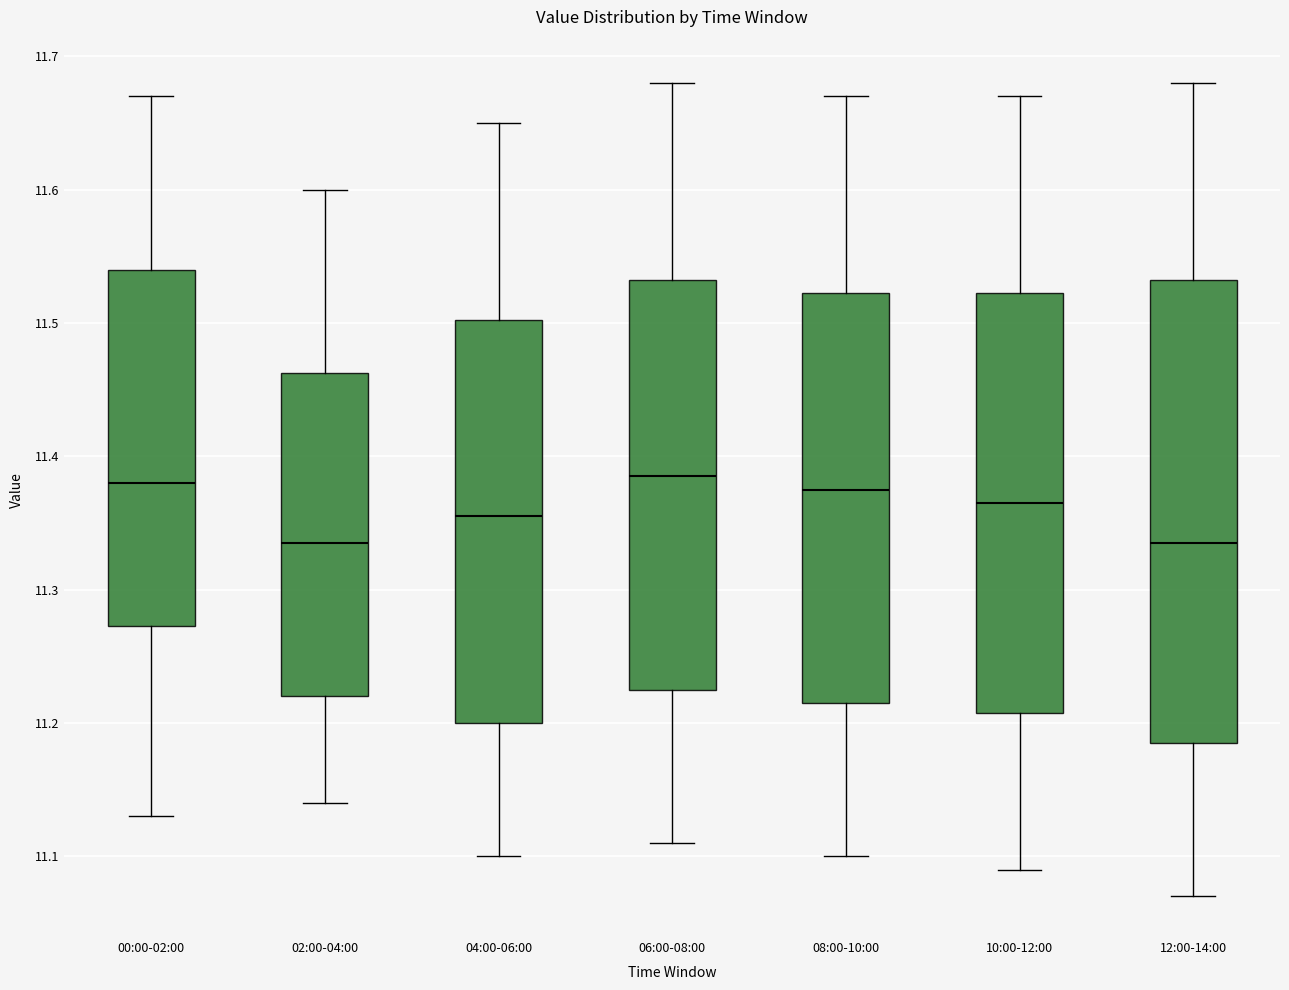

Reading left to right, read every box against the y-axis: the position of its median line, the range the box covers, and the ends of its whiskers. The values are not printed on the chart, so give them approximately, as read against the axis.

00:00-02:00: median 11.38, box 11.27 to 11.54, whiskers 11.13 to 11.67
02:00-04:00: median 11.34, box 11.22 to 11.46, whiskers 11.14 to 11.60
04:00-06:00: median 11.36, box 11.20 to 11.50, whiskers 11.10 to 11.65
06:00-08:00: median 11.39, box 11.23 to 11.53, whiskers 11.11 to 11.68
08:00-10:00: median 11.38, box 11.22 to 11.52, whiskers 11.10 to 11.67
10:00-12:00: median 11.37, box 11.21 to 11.52, whiskers 11.09 to 11.67
12:00-14:00: median 11.34, box 11.19 to 11.53, whiskers 11.07 to 11.68